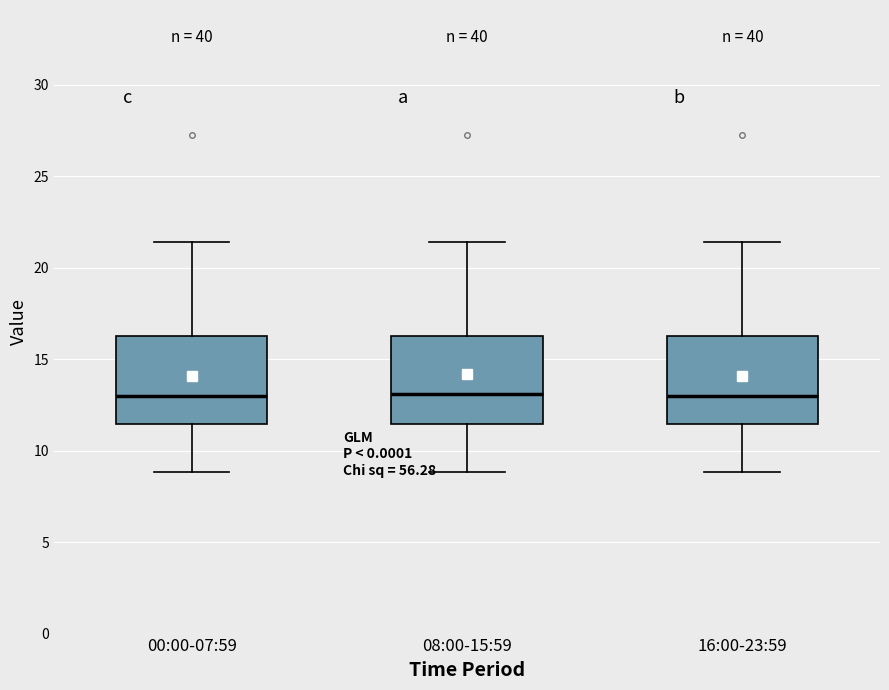

Reading left to right, transcribe this box plot: for each box, give where its median line is, the range the box spans, and where its two whiskers end, as read against the y-axis. The values are not printed on the chart, so give them approximately, as read against the axis.

00:00-07:59: median 13.0, box 11.5 to 16.5, whiskers 9.0 to 21.5
08:00-15:59: median 13.0, box 11.5 to 16.5, whiskers 9.0 to 21.5
16:00-23:59: median 13.0, box 11.5 to 16.5, whiskers 9.0 to 21.5